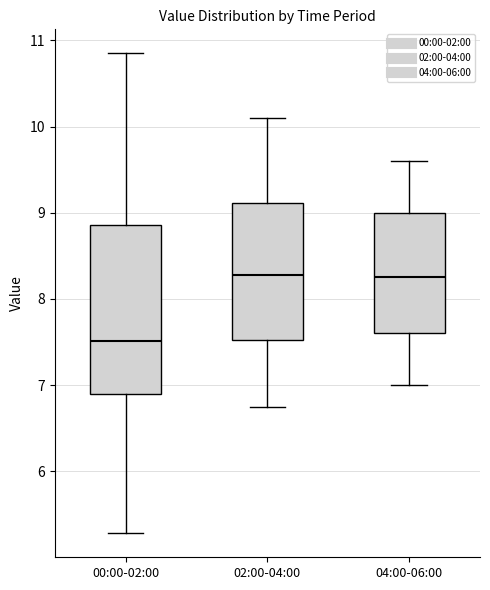

Reading left to right, transcribe this box plot: for each box, give where its median line is, the range the box spans, and where its two whiskers end, as read against the y-axis. The values are not printed on the chart, so give them approximately, as read against the axis.

00:00-02:00: median 7.5, box 6.9 to 8.9, whiskers 5.3 to 10.9
02:00-04:00: median 8.3, box 7.5 to 9.1, whiskers 6.8 to 10.1
04:00-06:00: median 8.3, box 7.6 to 9.0, whiskers 7.0 to 9.6